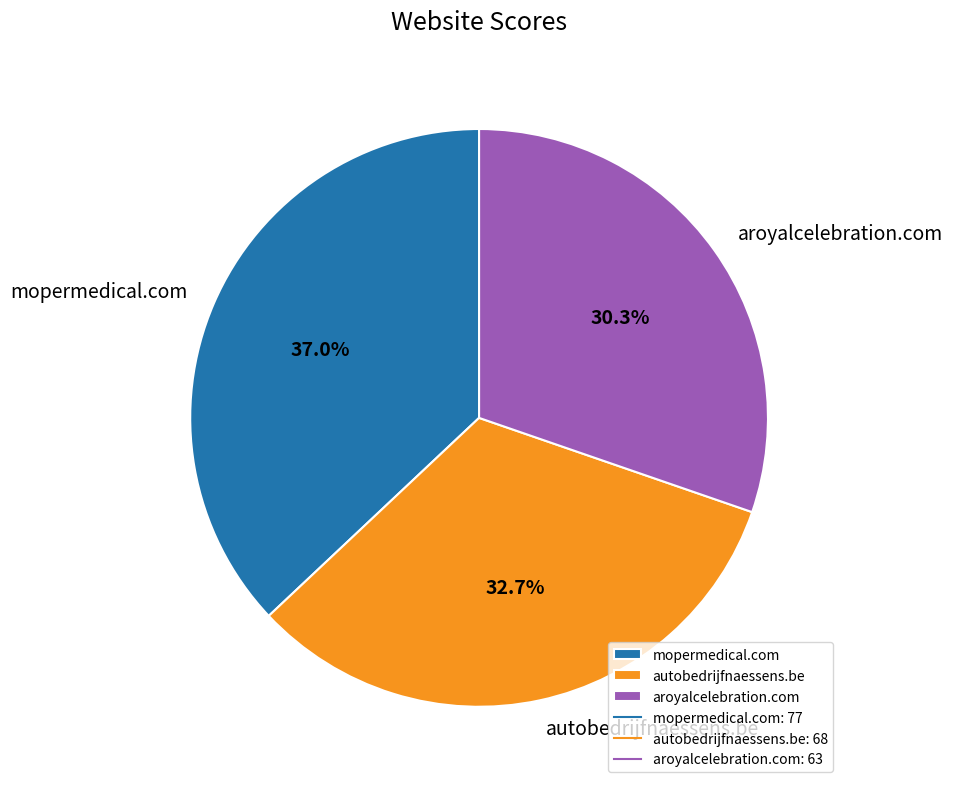

How many slices are in this pie chart?

3